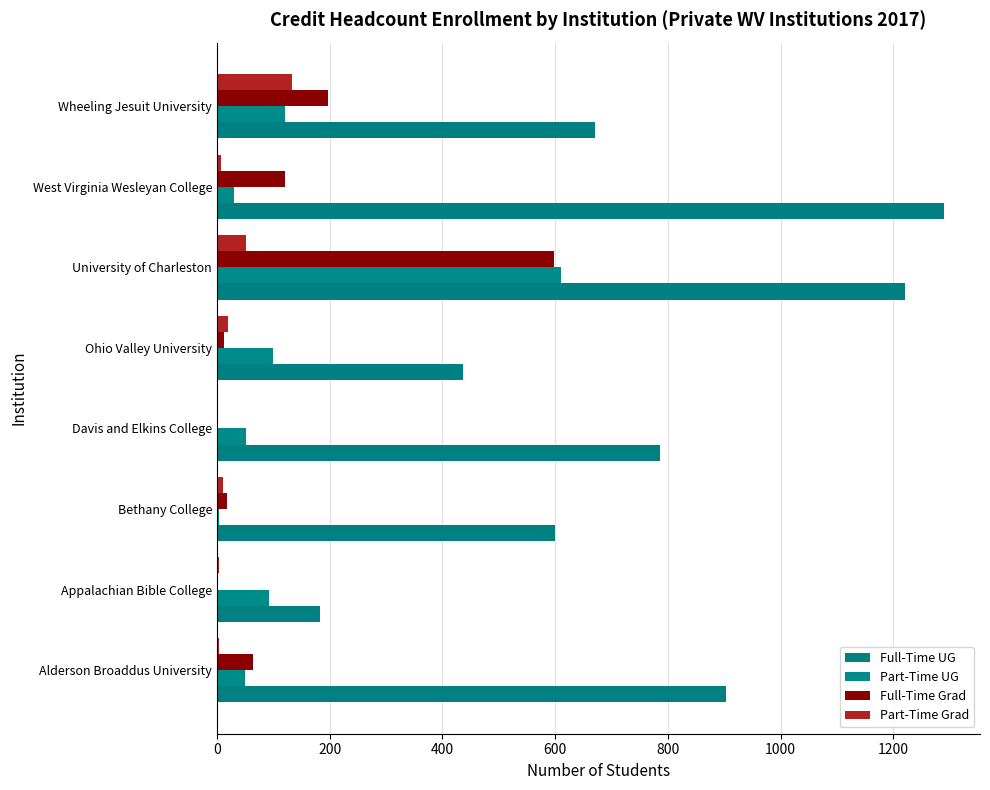

At which label is Part-Time UG closest to 307?

Wheeling Jesuit University